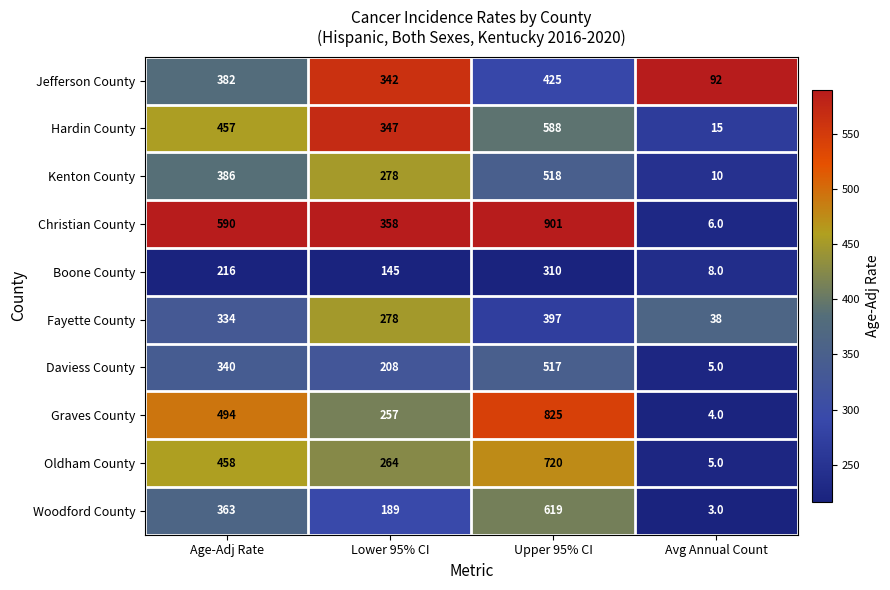

What is the difference between the maximum and second lowest values in the Christian County series?

543